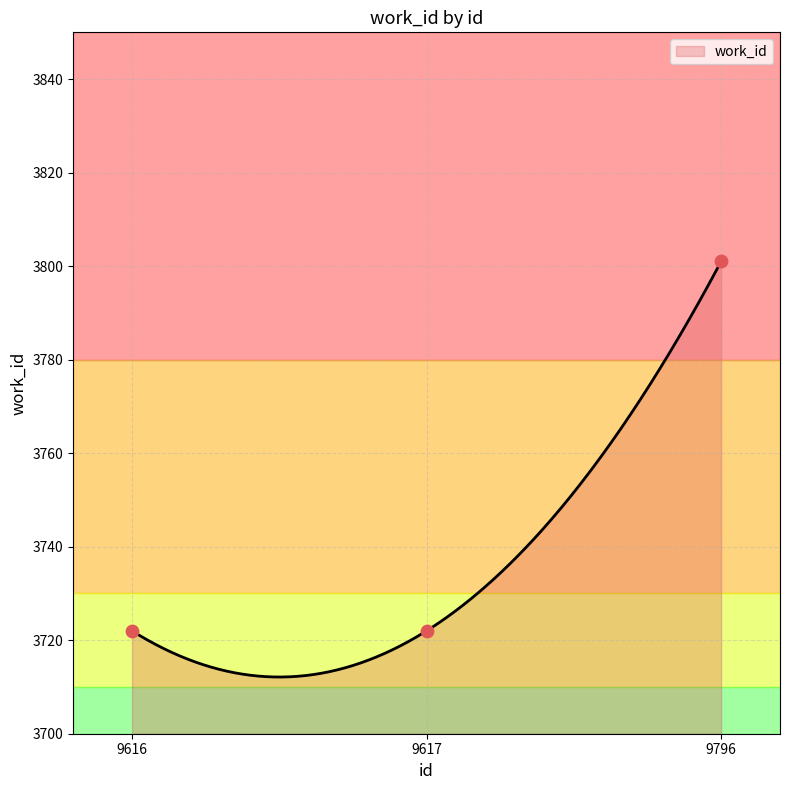

Between 9796 and 9617, which is larger?

9796